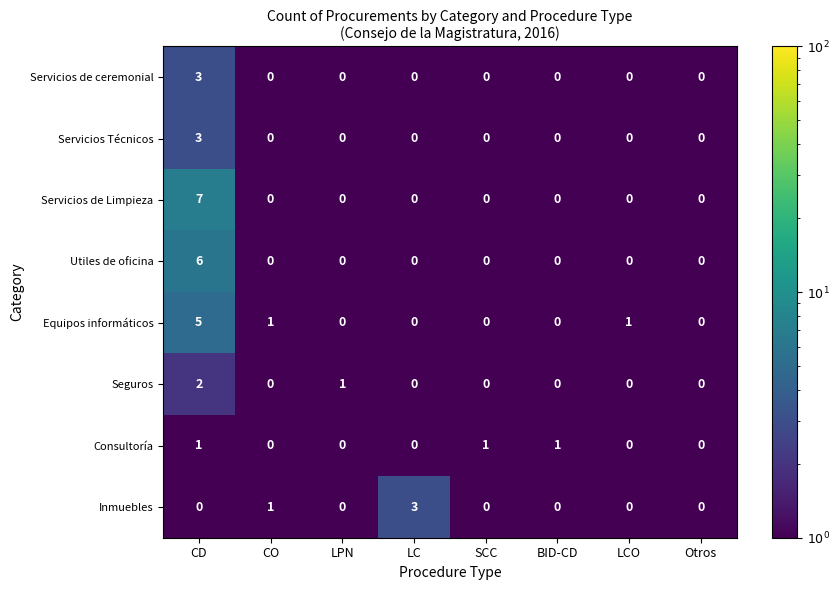

What is the sum of the Servicios de Limpieza values at LC and CD?

7